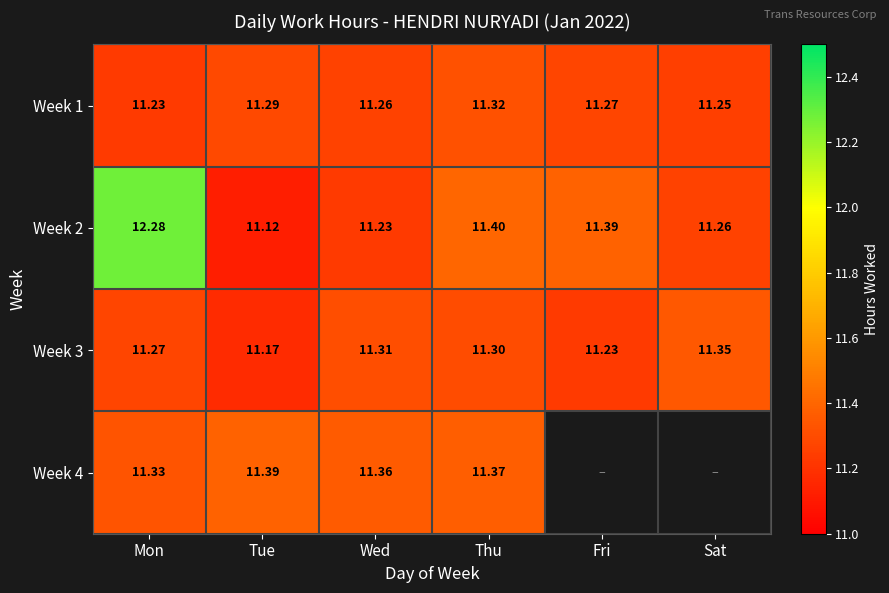

At which label does Week 1 reach its minimum?

Mon